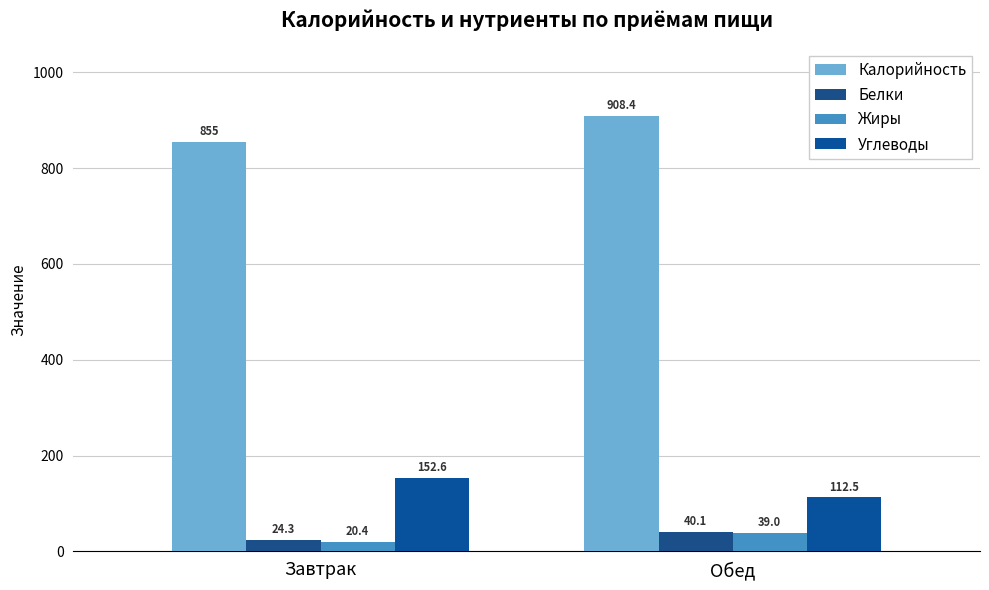

What is the label of the 1st bar from the left?

Завтрак